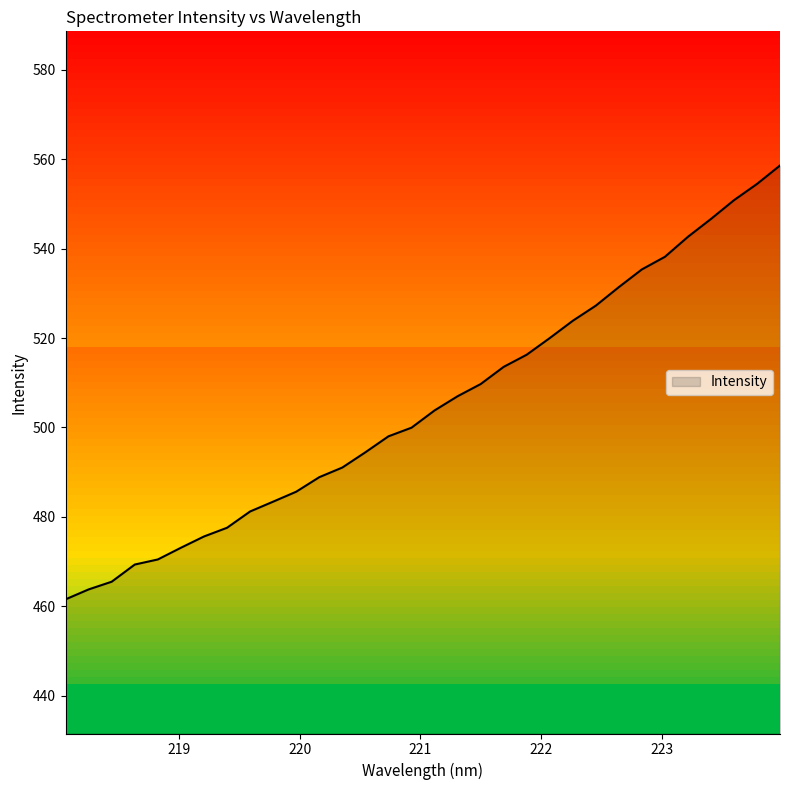

List the labels in order of value, largest first.

223.9802, 223.7895, 223.5987, 223.408, 223.2172, 223.0264, 222.8355, 222.6447, 222.4538, 222.263, 222.0721, 221.8812, 221.6902, 221.4993, 221.3083, 221.1174, 220.9264, 220.7354, 220.5444, 220.3533, 220.1623, 219.9712, 219.7801, 219.589, 219.3979, 219.2067, 219.0156, 218.8244, 218.6332, 218.442, 218.2508, 218.0596